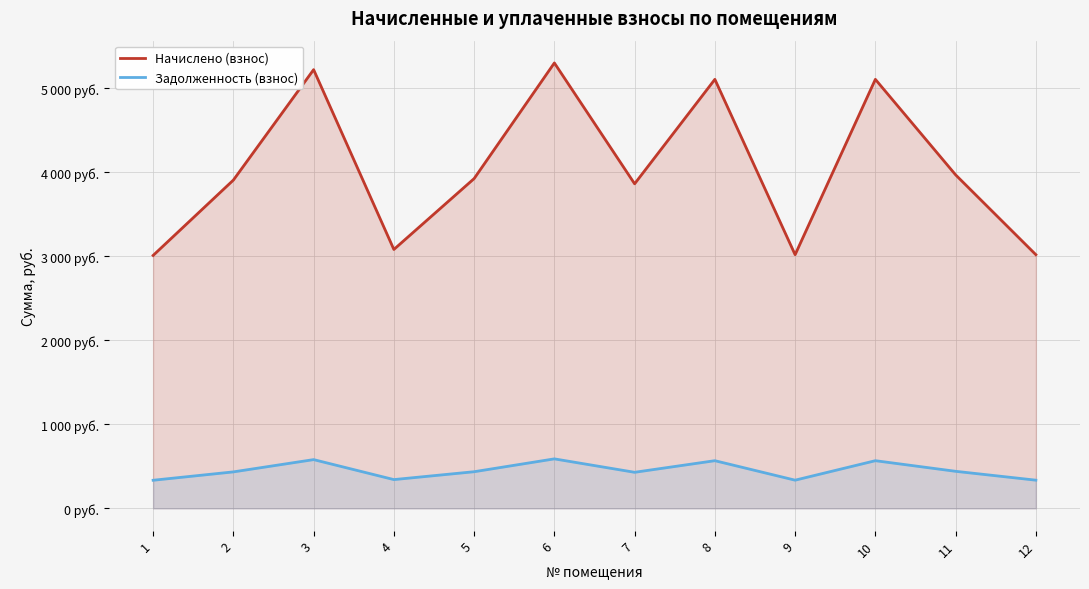

True or false: Начислено (взнос) and Задолженность (взнос) cross at least once.

False